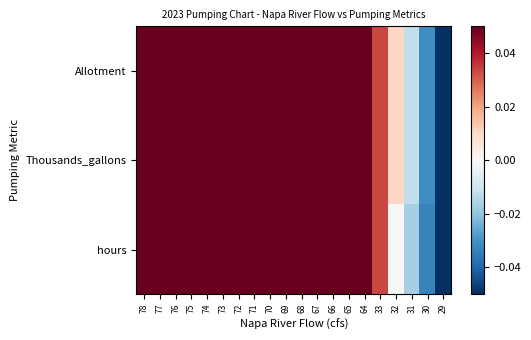

What is the minimum value shown in the chart?

-0.1